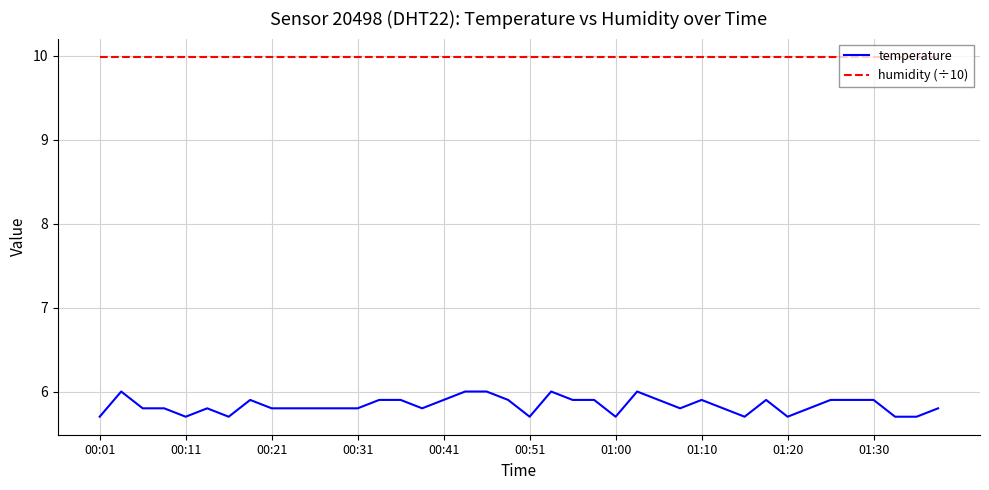

Which series has the widest spread of values?

temperature